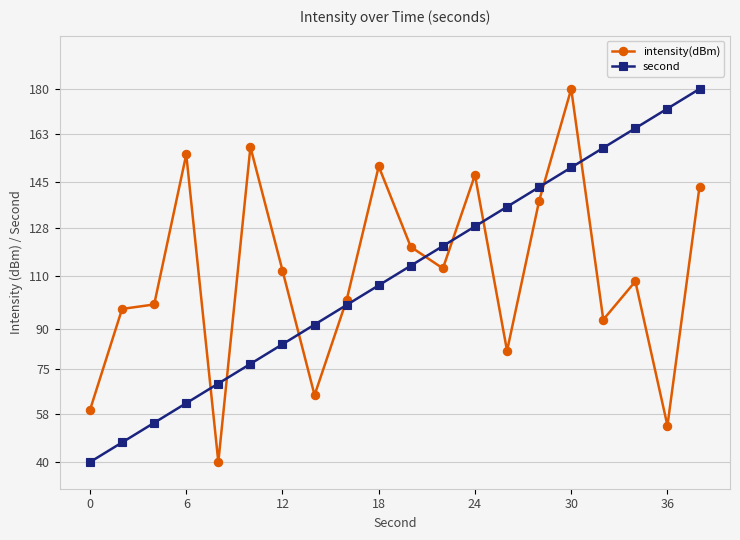

What is the value of the intensity(dBm) point at the 9th from the left?

100.8